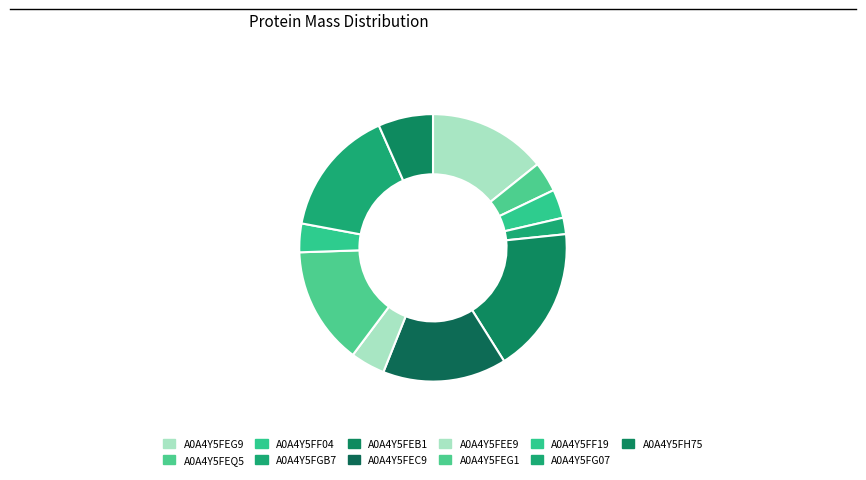

Which category has the biggest portion of the pie?

A0A4Y5FEB1